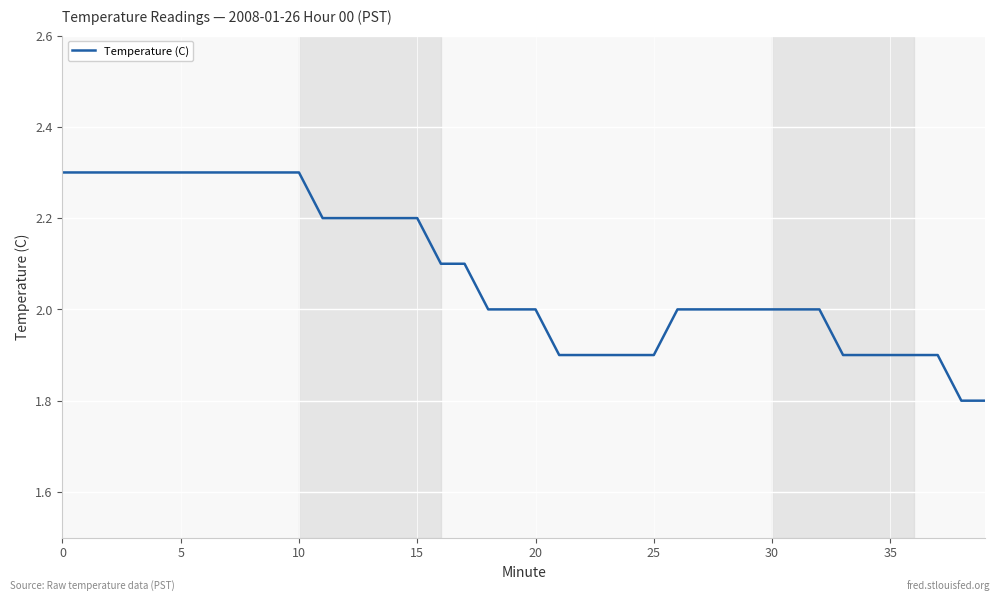

What is the smallest value displayed?

1.8